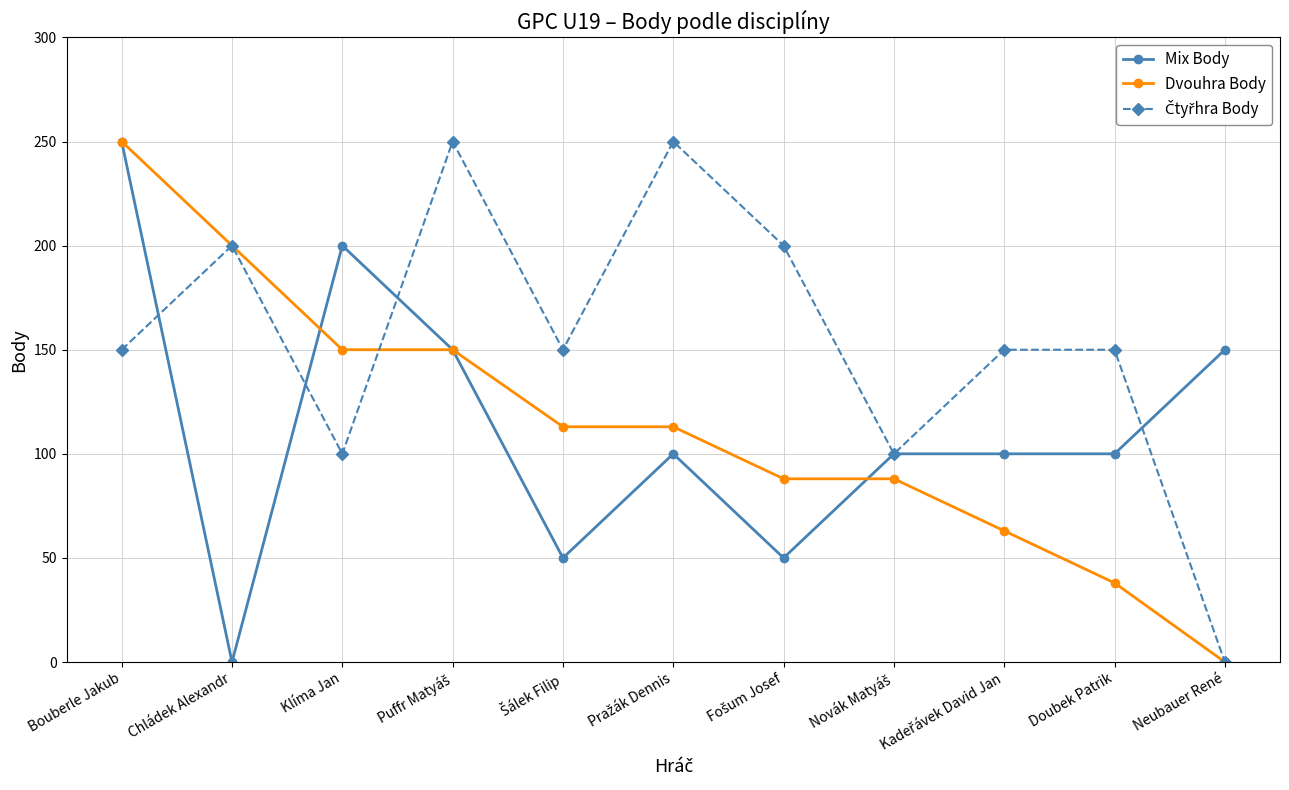

What is the label of the 1st point from the left?

Bouberle Jakub